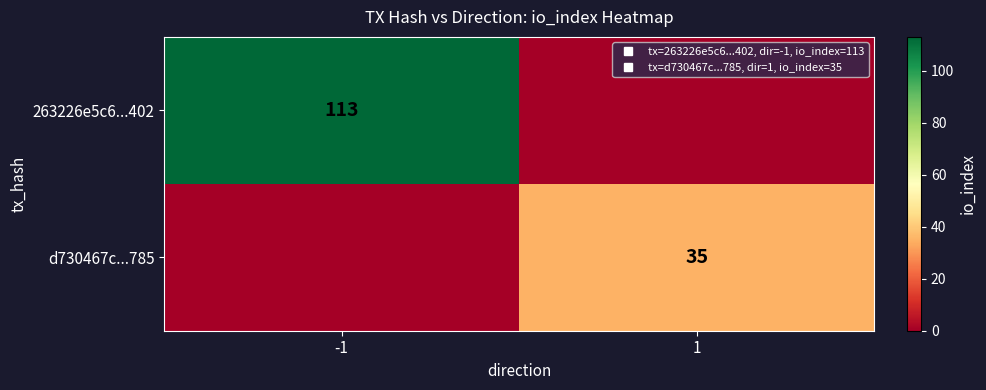

Rank the categories by 263226e5c6...402 value from lowest to highest.

1, -1